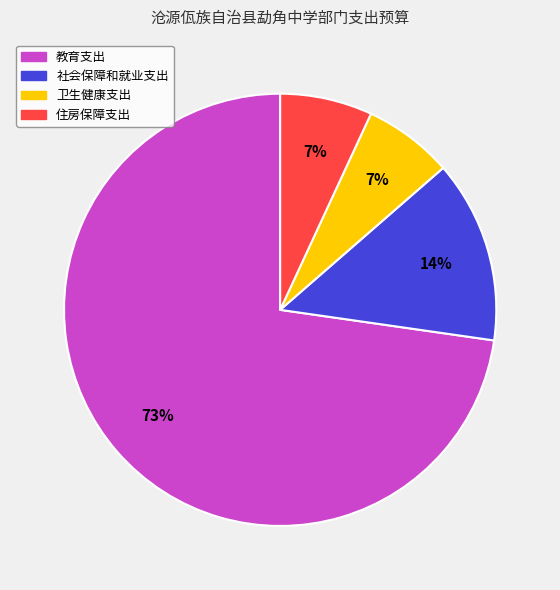

How many slices are in this pie chart?

4